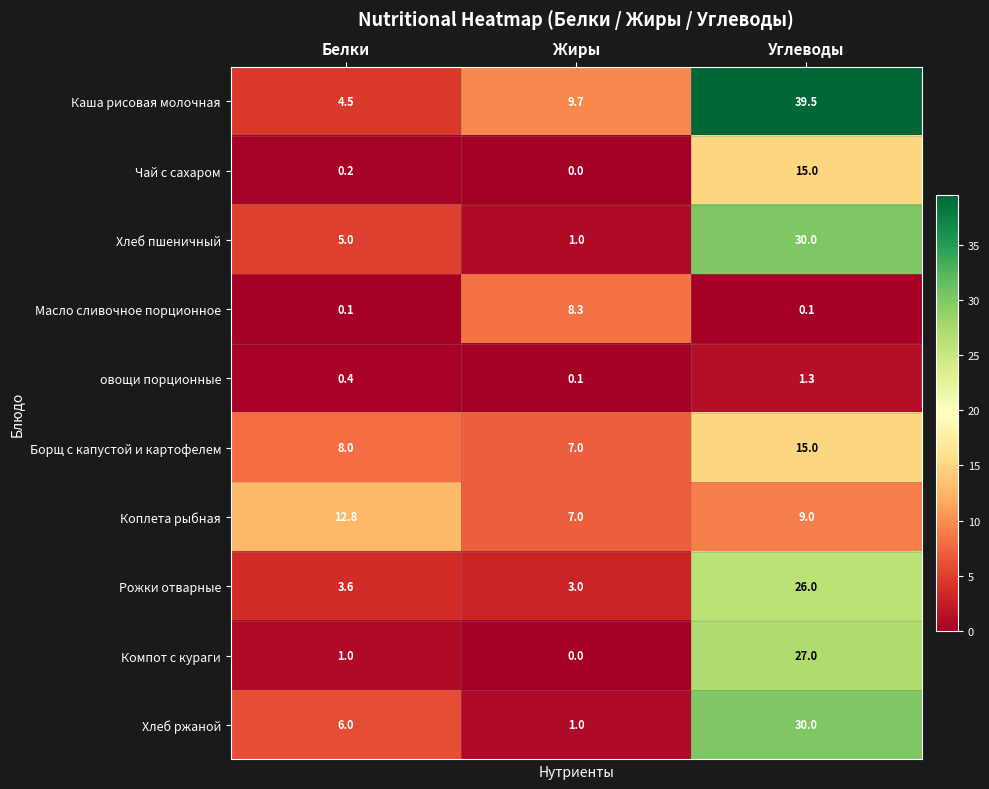

What is the difference between the Хлеб ржаной values at Белки and Жиры?

5.0